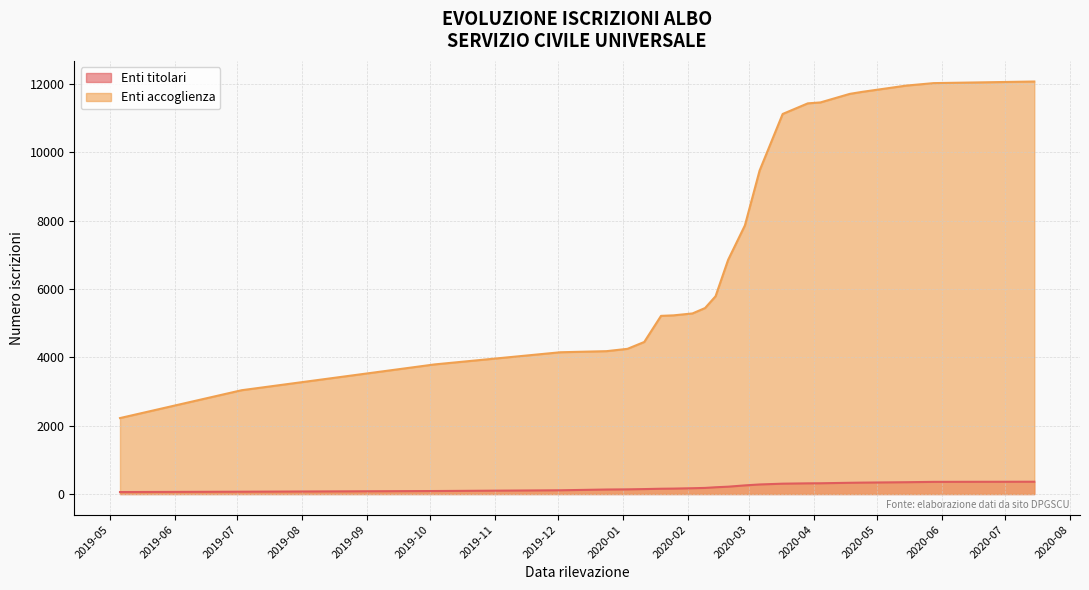

Reading right to left, transcribe all the data shown in this chart.

Enti titolari: 2020-07-15=360	2020-05-28=356	2020-05-15=346	2020-04-24=334	2020-04-18=329	2020-04-04=315	2020-03-29=313	2020-03-17=303	2020-03-06=280	2020-02-28=253	2020-02-20=215	2020-02-14=198	2020-02-09=179	2020-02-03=170	2020-01-25=159	2020-01-19=155	2020-01-11=145	2020-01-03=137	2019-12-24=132	2019-12-02=110	2019-10-03=88	2019-07-03=68	2019-05-06=58
Enti accoglienza: 2020-07-15=12072	2020-05-28=12025	2020-05-15=11953	2020-04-24=11770	2020-04-18=11710	2020-04-04=11460	2020-03-29=11433	2020-03-17=11122	2020-03-06=9465	2020-02-28=7861	2020-02-20=6854	2020-02-14=5787	2020-02-09=5443	2020-02-03=5285	2020-01-25=5229	2020-01-19=5214	2020-01-11=4450	2020-01-03=4249	2019-12-24=4181	2019-12-02=4149	2019-10-03=3793	2019-07-03=3038	2019-05-06=2223